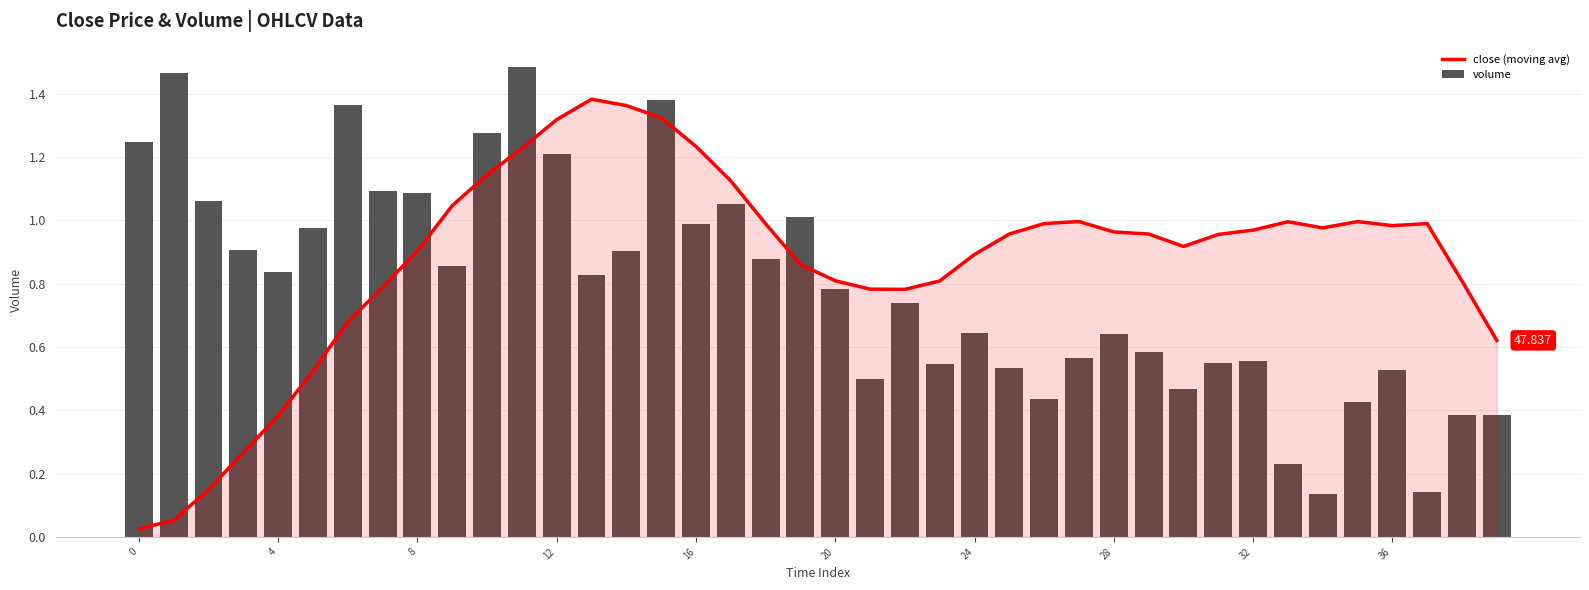

Reading right to left, what are all the values shown in this chart?

close (moving avg): 0.6	0.8	1.0	1.0	1.0	1.0	1.0	1.0	1.0	0.9	1.0	1.0	1.0	1.0	1.0	0.9	0.8	0.8	0.8	0.8	0.9	1.0	1.1	1.2	1.3	1.4	1.4	1.3	1.2	1.1	1.0	0.9	0.8	0.7	0.5	0.4	0.3	0.1	0.1	0.0
volume: 0.4	0.4	0.1	0.5	0.4	0.1	0.2	0.6	0.5	0.5	0.6	0.6	0.6	0.4	0.5	0.6	0.5	0.7	0.5	0.8	1.0	0.9	1.1	1.0	1.4	0.9	0.8	1.2	1.5	1.3	0.9	1.1	1.1	1.4	1.0	0.8	0.9	1.1	1.5	1.2